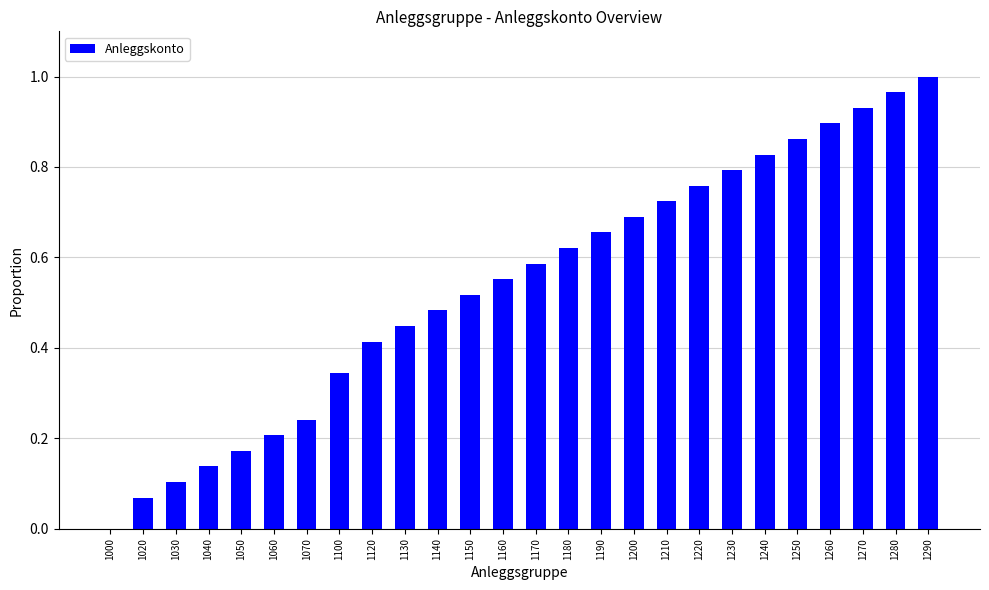

The chart shows a value of 1.2 at 1220. True or false?

False